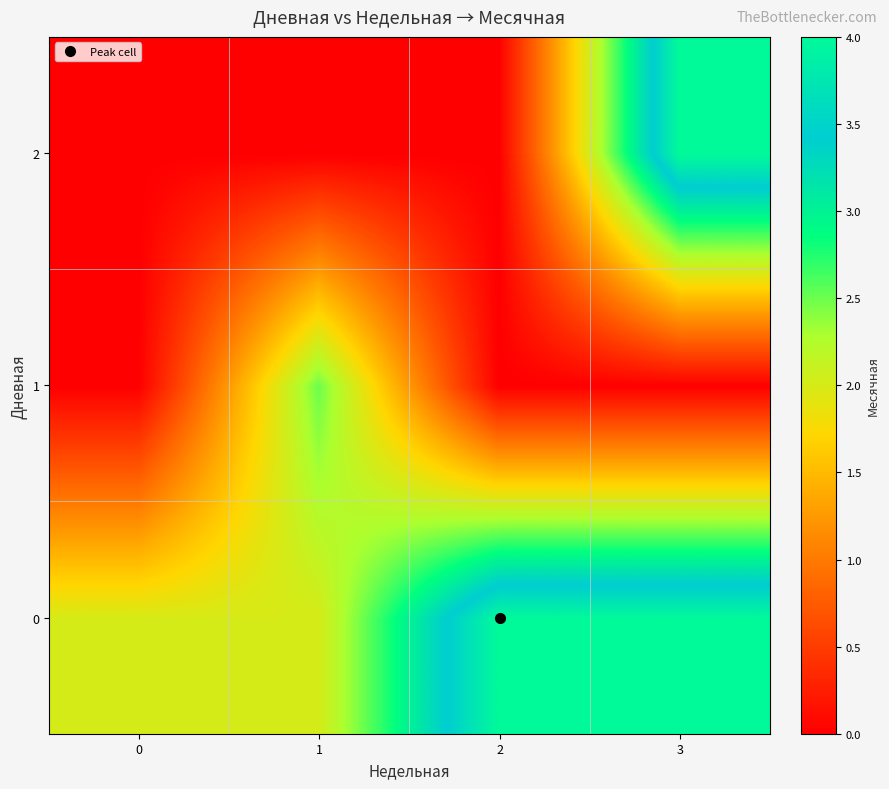

What is the spread (max minus min) of values at 3?

4.0